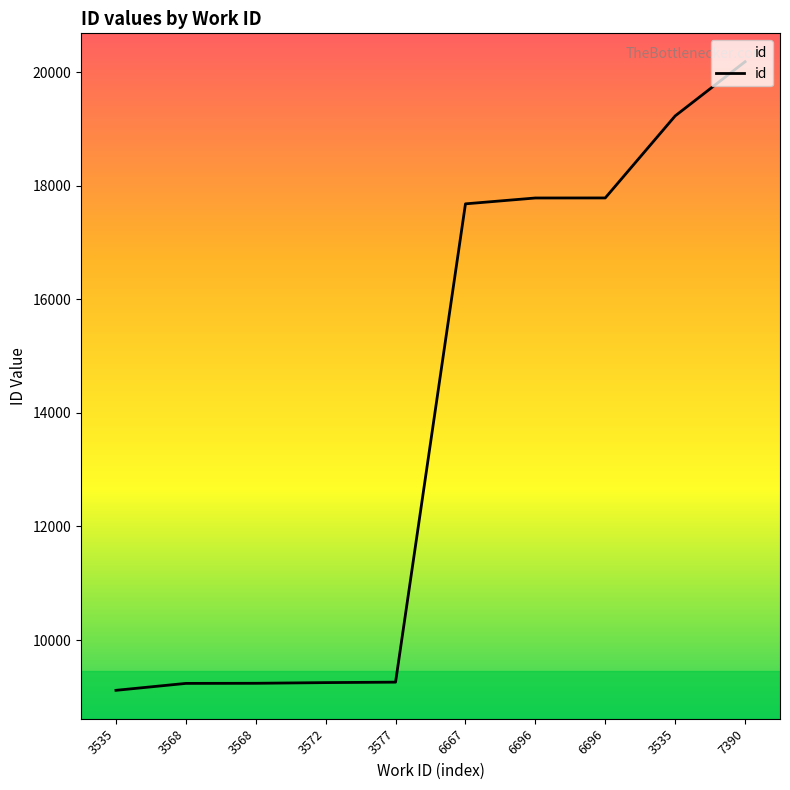

Count the number of categories in the chart.

10